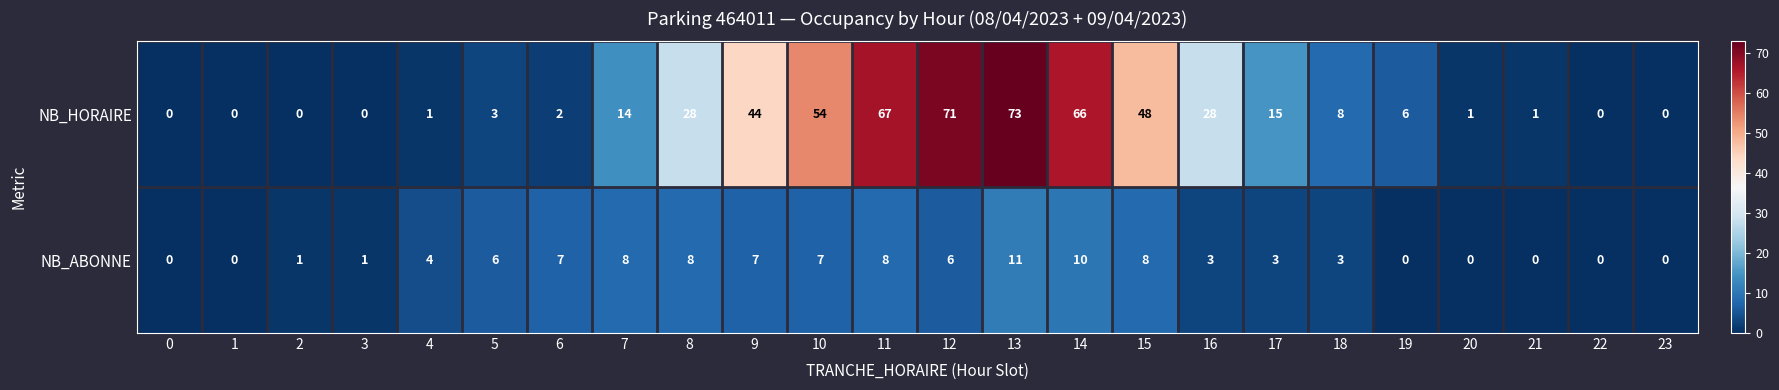

How many values in the NB_ABONNE series are below 4?

12